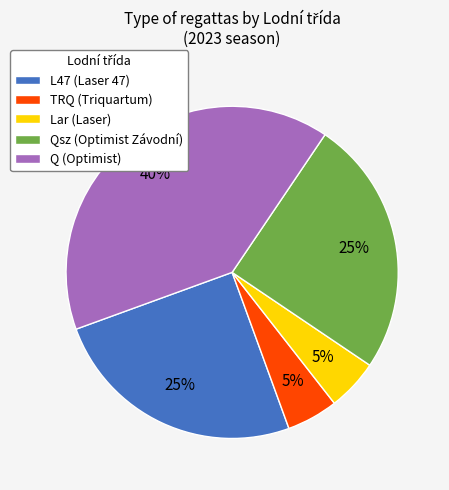

To the nearest percent, what is the difference between the Q (Optimist) and TRQ (Triquartum) slice percentages?

35%